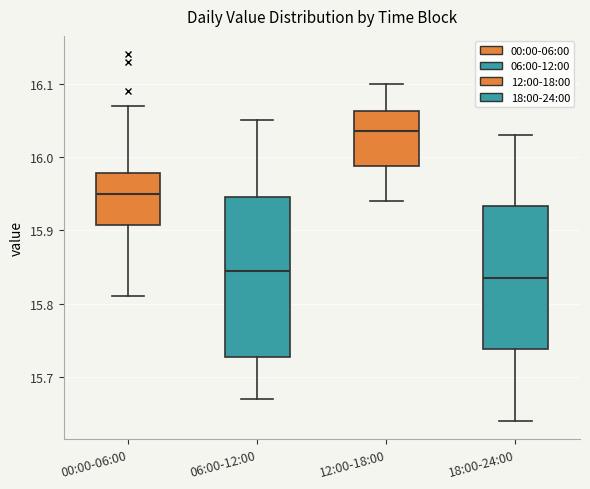

Where does the lower whisker of the box for 06:00-12:00 end on the y-axis? The values are not printed on the chart, so give them approximately, as read against the axis.

15.67